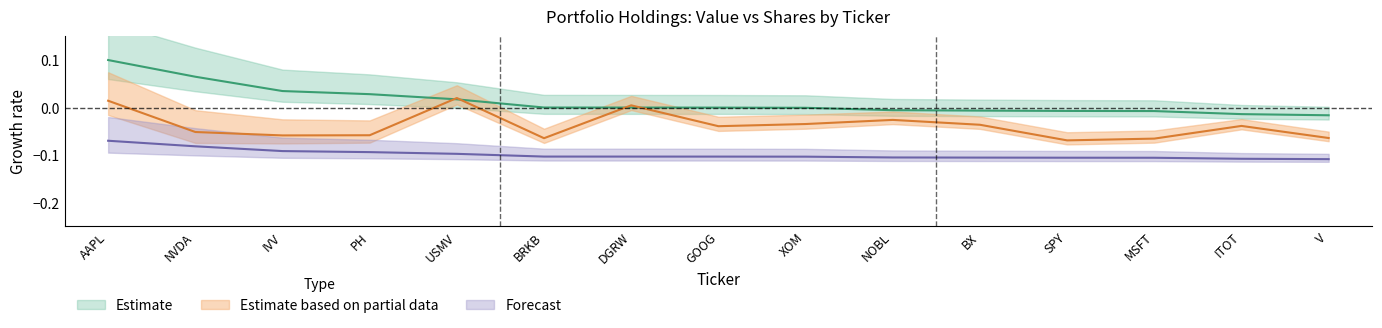

At which category does the chart reach its peak across all series?

AAPL